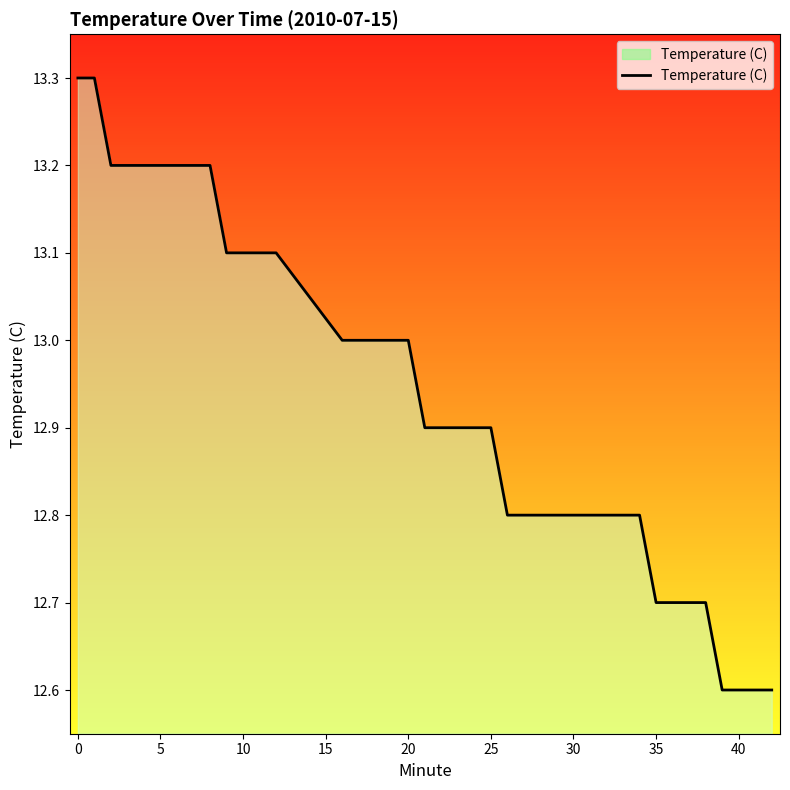

What is the greatest value displayed?

13.3